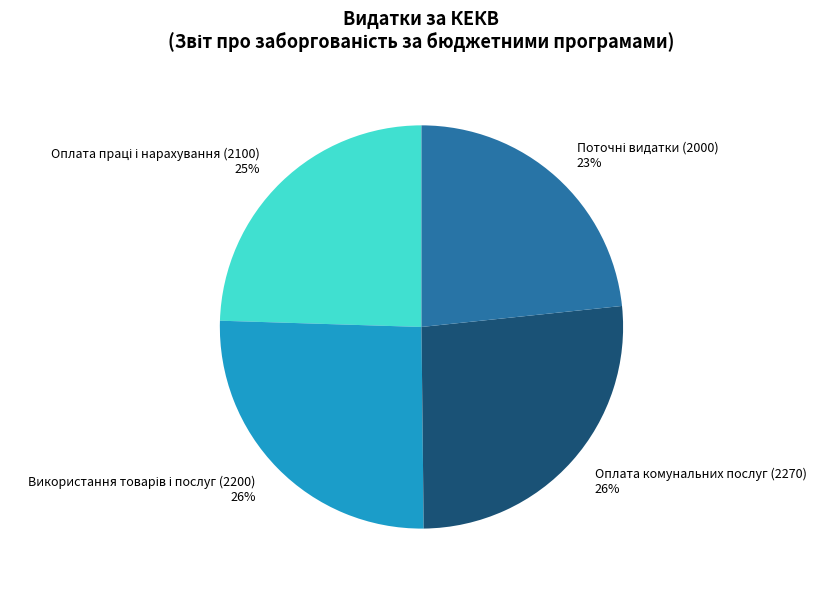

To the nearest percent, what is the average slice percentage?

25%